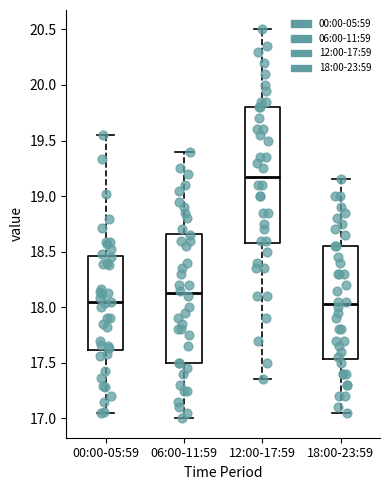

Comparing the boxes themselves (not the whiskers), which one is the tallest?

12:00-17:59